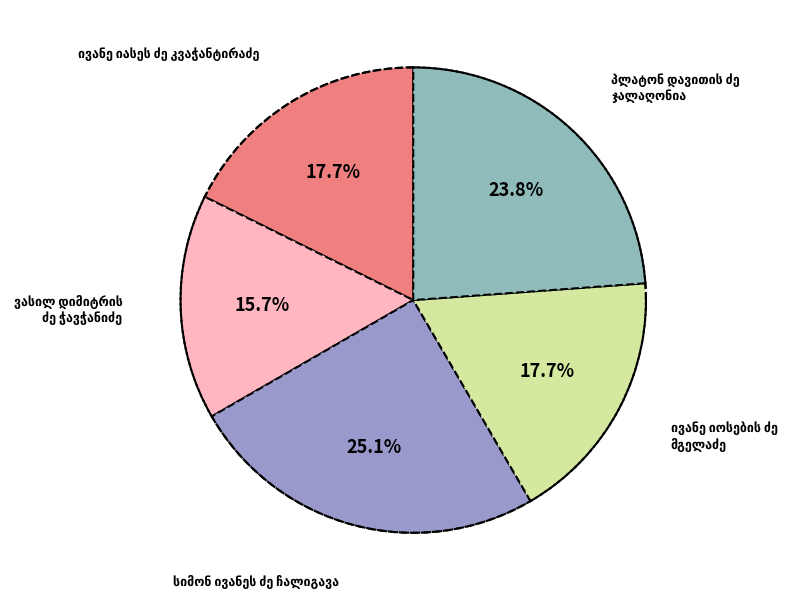

Between პლატონ დავითის ძე ჯალაღონია and ვასილ დიმიტრის ძე ჭავჭანიძე, which is larger?

პლატონ დავითის ძე ჯალაღონია